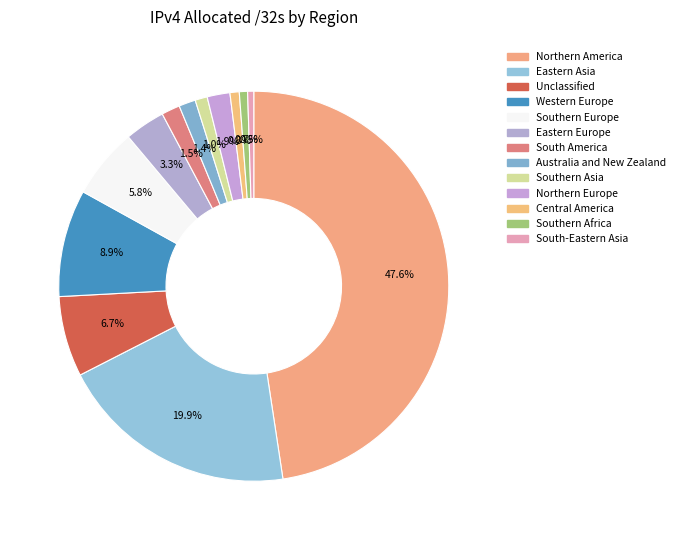

Which has a higher value, Western Europe or Northern Europe?

Western Europe